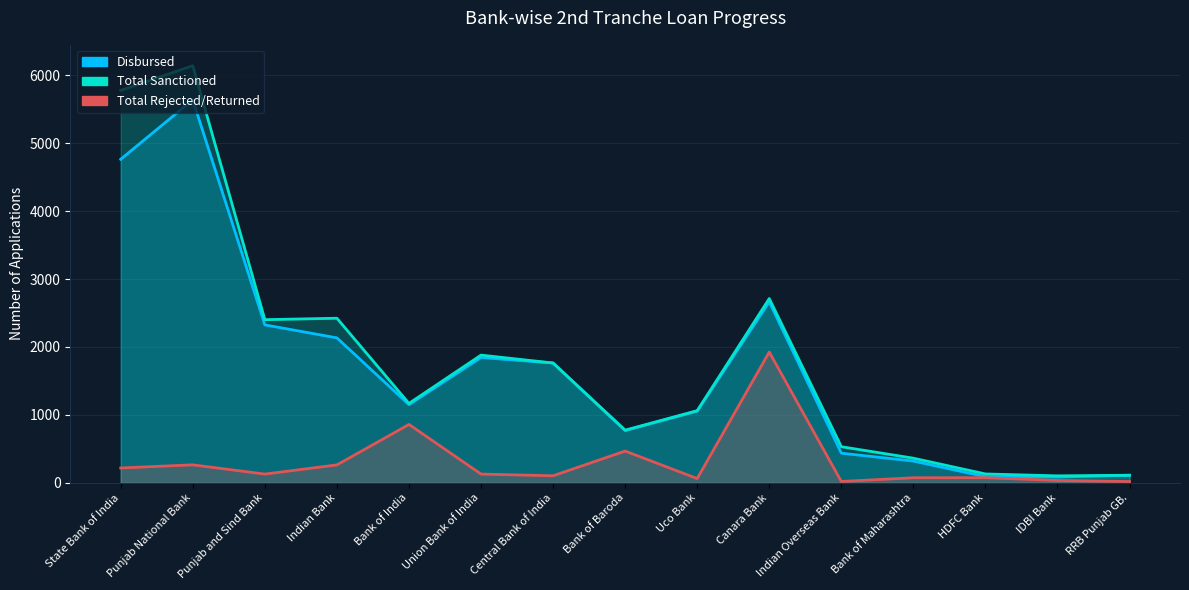

What is the approximate value of Total Rejected/Returned at IDBI Bank, to the nearest 50?

50